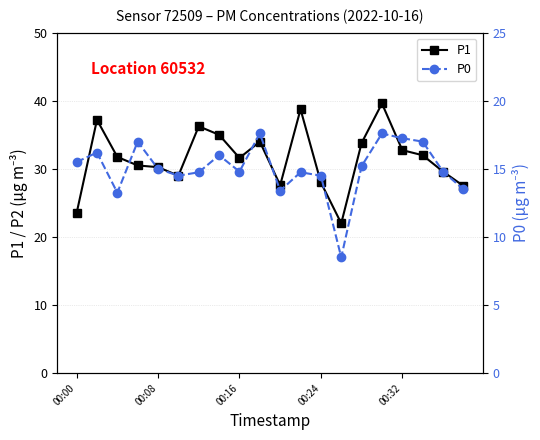

Reading left to right, extract all data points from this chart.

P1: 23.5	37.2	31.8	30.5	30.2	29.0	36.2	35.0	31.6	34.0	27.6	38.8	28.0	22.0	33.8	39.6	32.8	32.0	29.6	27.5
P0: 15.5	16.2	13.2	17.0	15.0	14.5	14.8	16.0	14.8	17.6	13.4	14.8	14.5	8.5	15.2	17.6	17.2	17.0	14.8	13.5